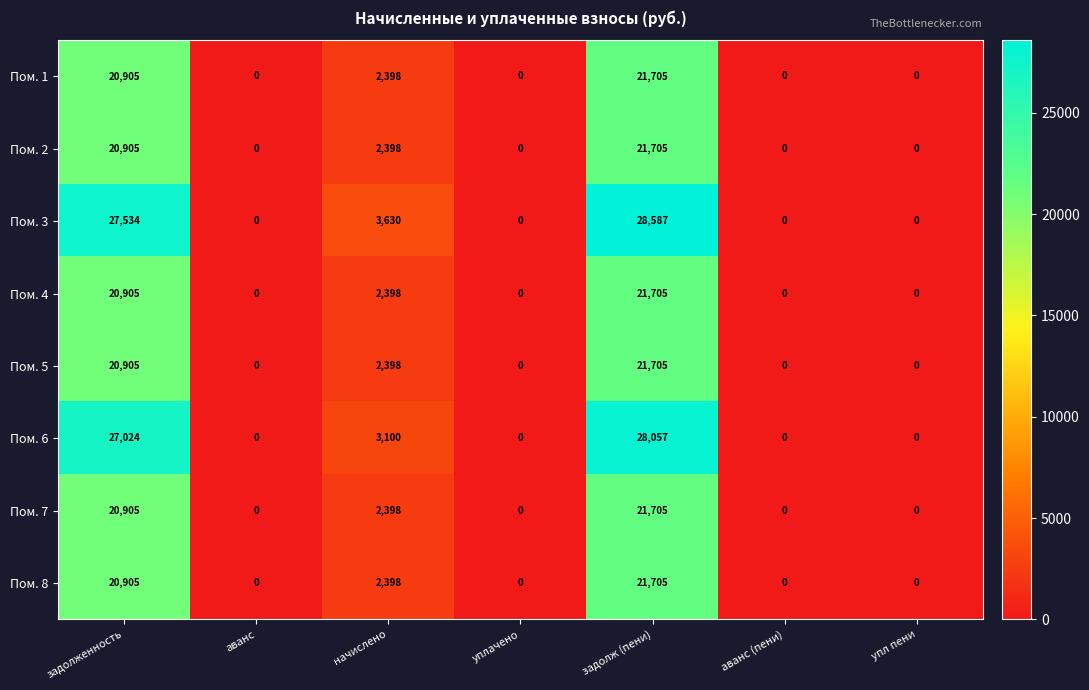

What is the sum of all Пом. 8 values?

45008